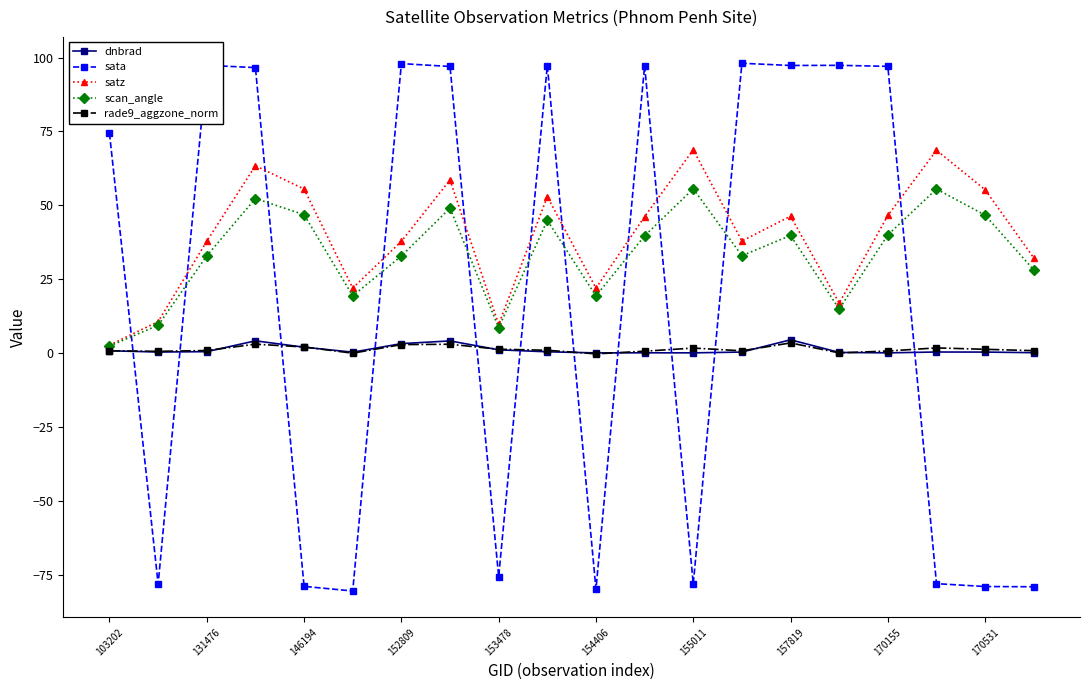

What is the maximum value for rade9_aggzone_norm?

3.5